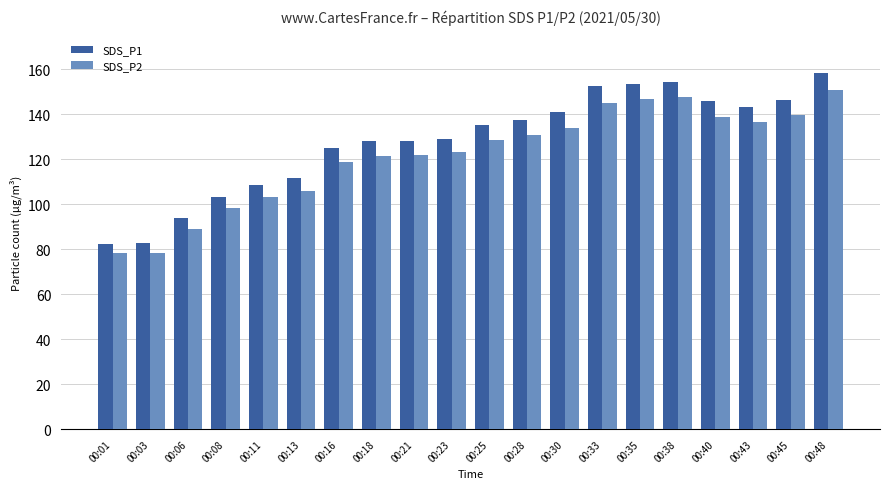

Does the chart contain any negative values?

No